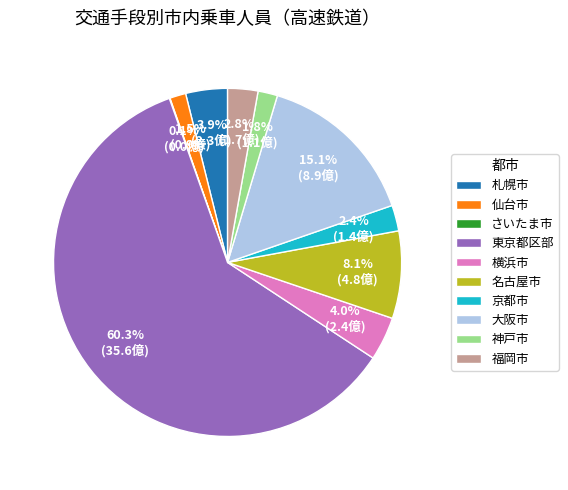

What portion of the pie excludes 京都市?

97.6%